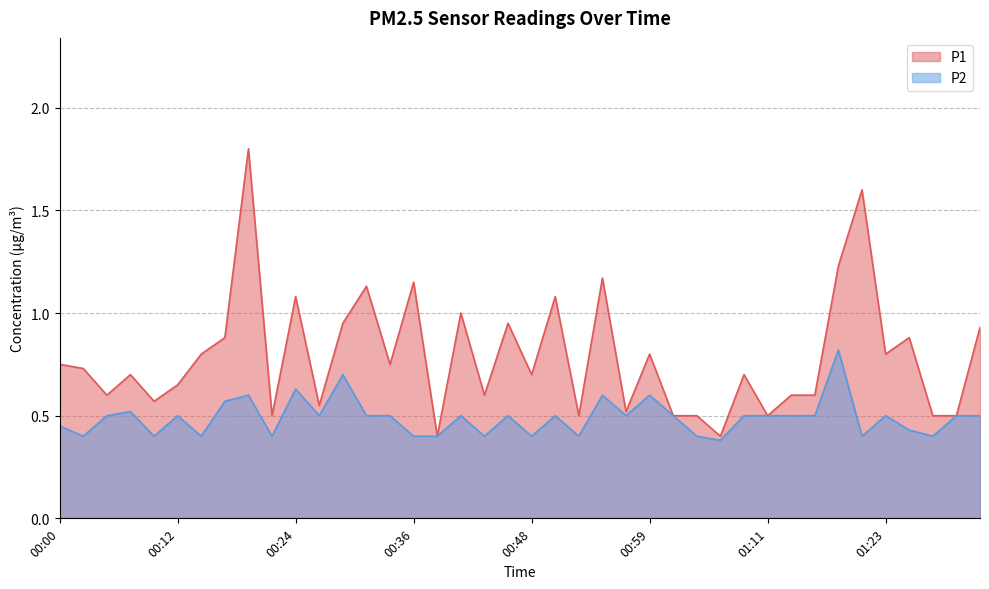

How many lines are shown in the chart?

2